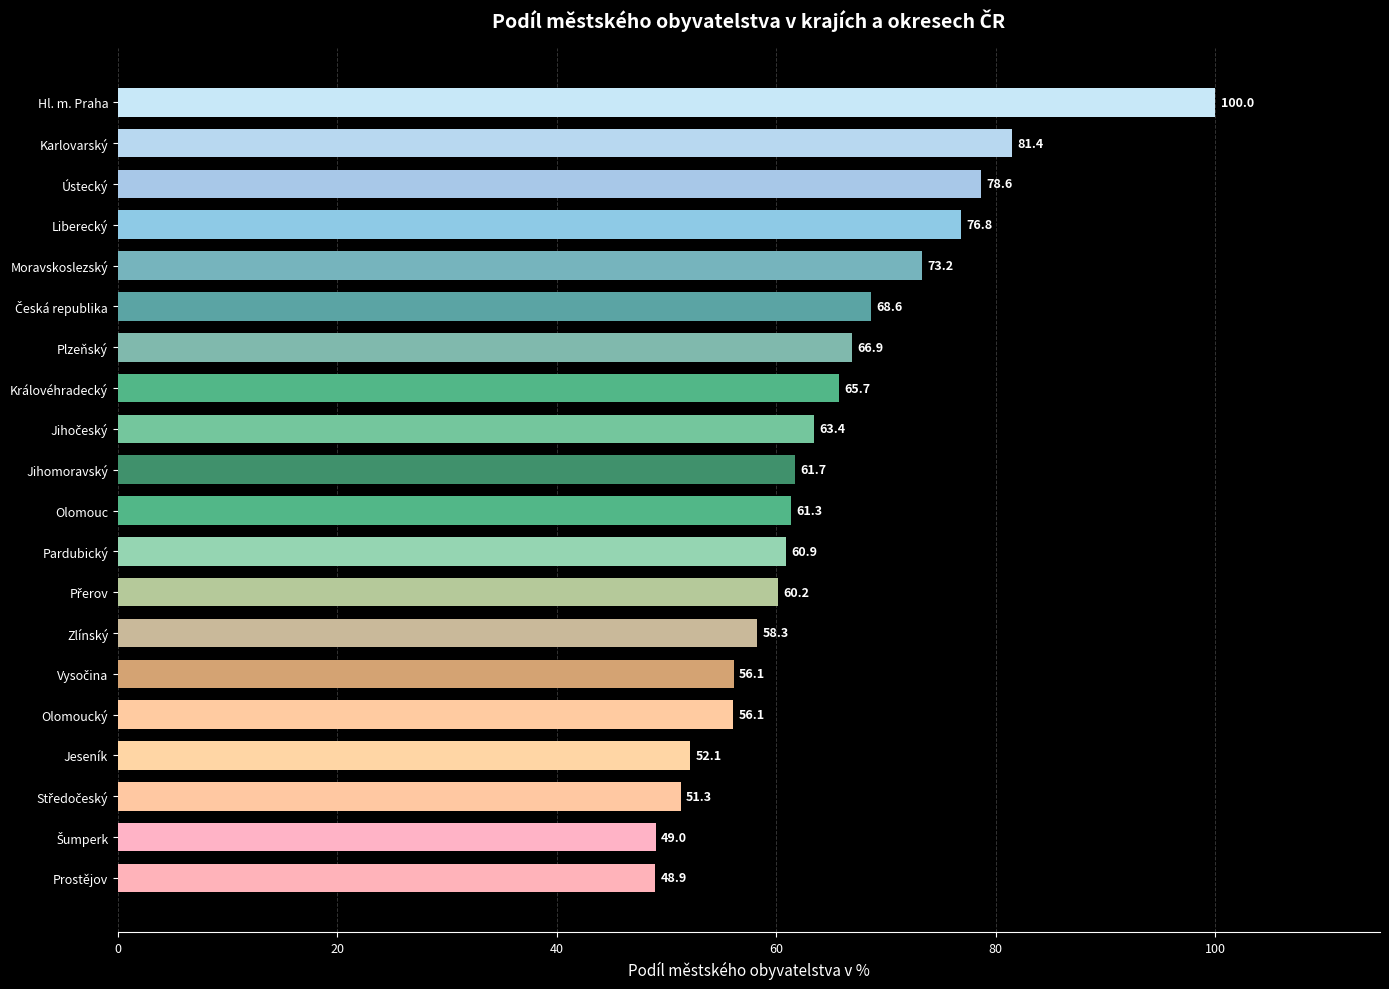

Reading bottom to top, transcribe all the data shown in this chart.

48.9	49.0	51.3	52.1	56.1	56.1	58.3	60.2	60.9	61.3	61.7	63.4	65.7	66.9	68.6	73.2	76.8	78.6	81.4	100.0